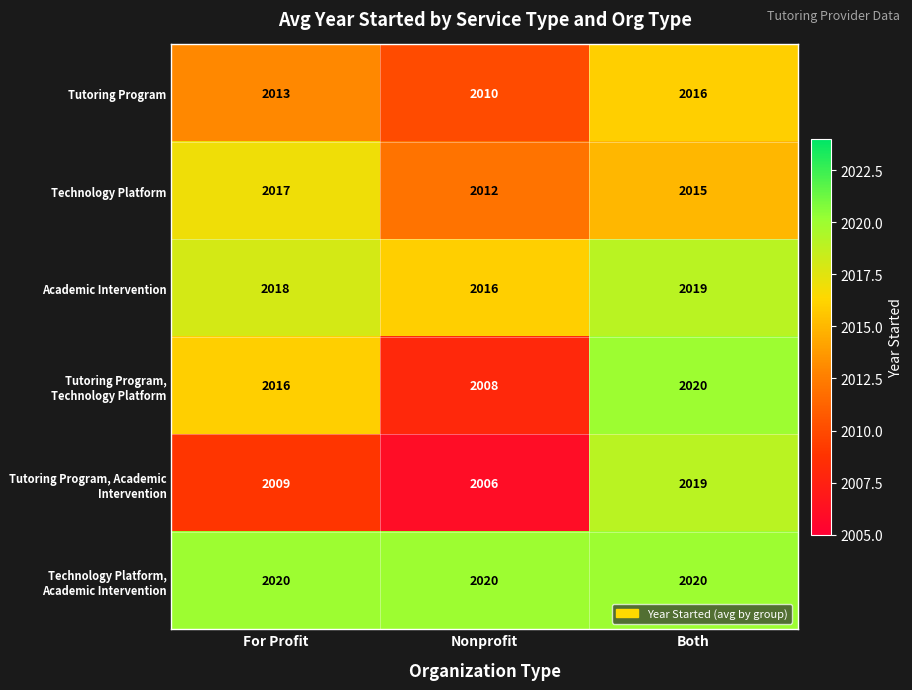

Count the number of data series in this chart.

6